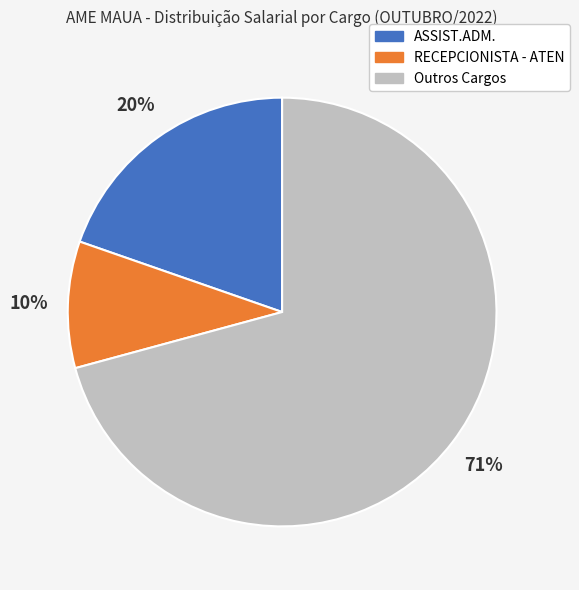

What is the largest slice in the pie chart?

Outros Cargos